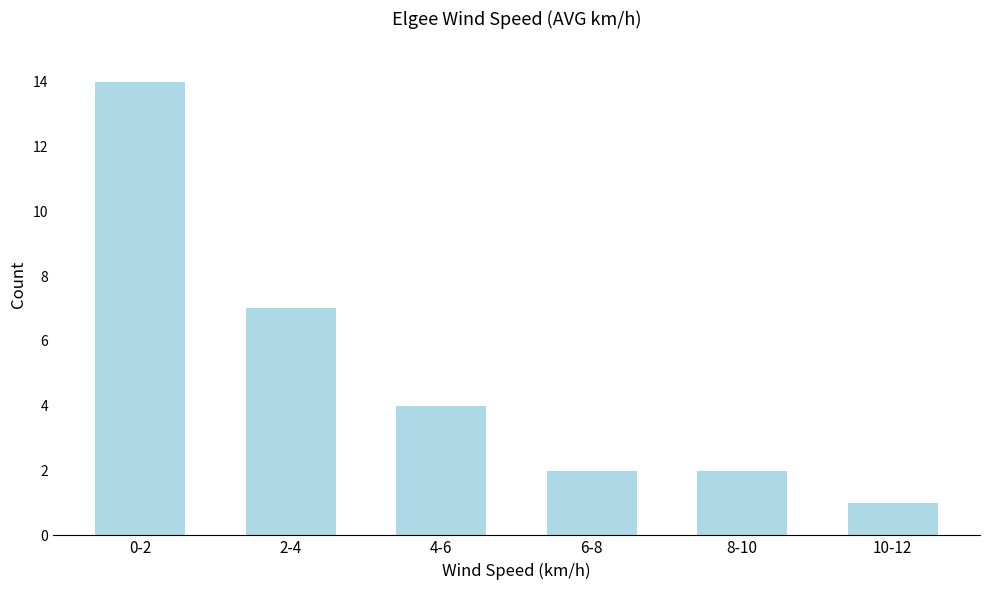

Reading left to right, transcribe all the data shown in this chart.

14	7	4	2	2	1